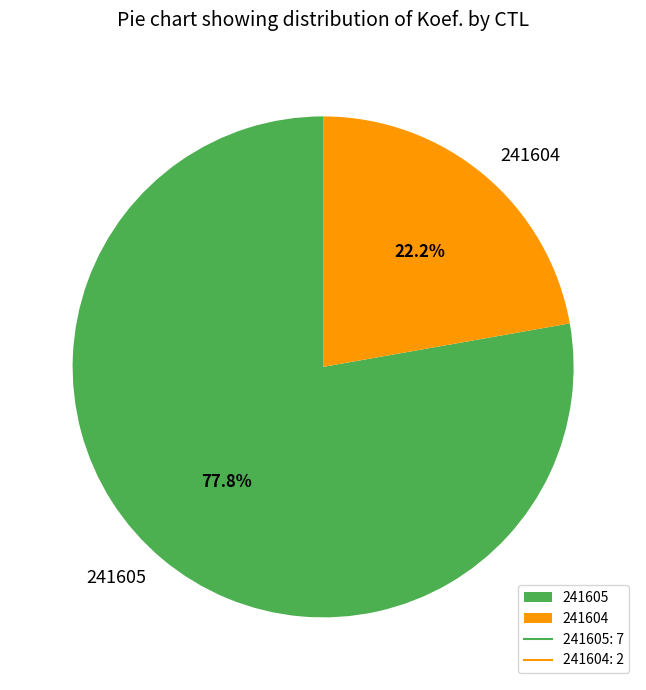

True or false: 241605 accounts for 71% of the total.

False